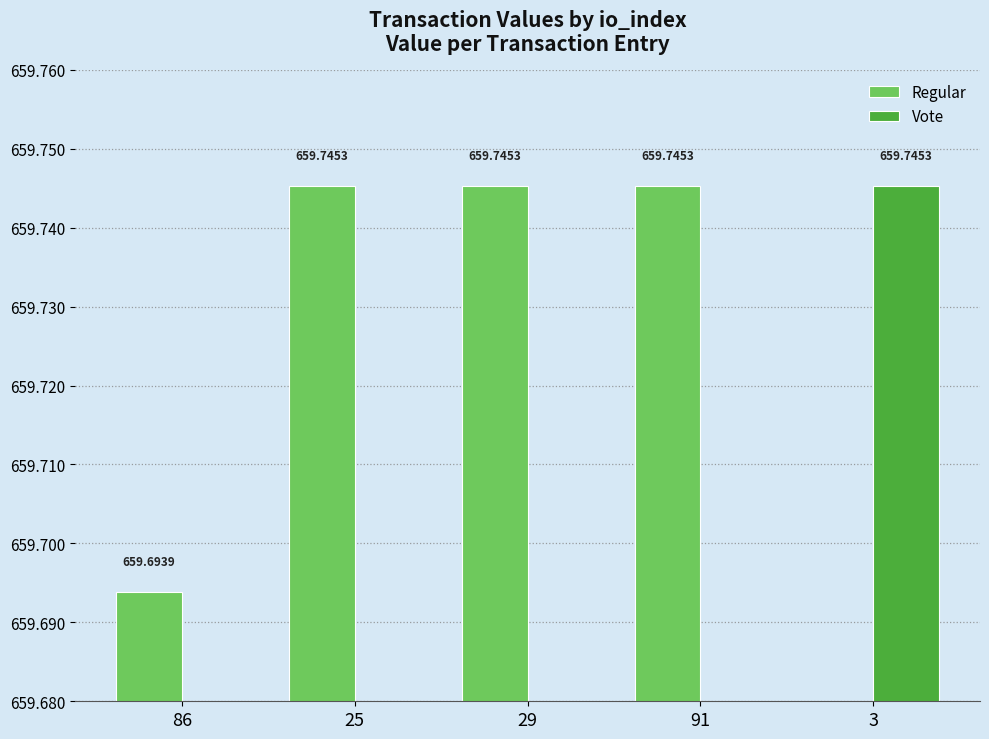

Which category has the lowest value in the Vote series?

86